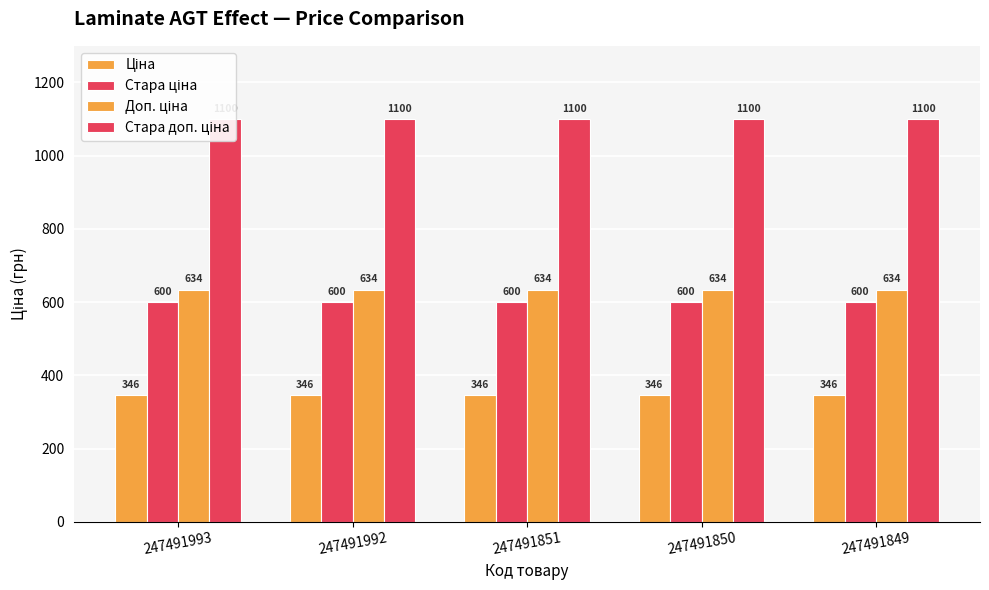

Which series changed the most between 247491993 and 247491851?

Ціна